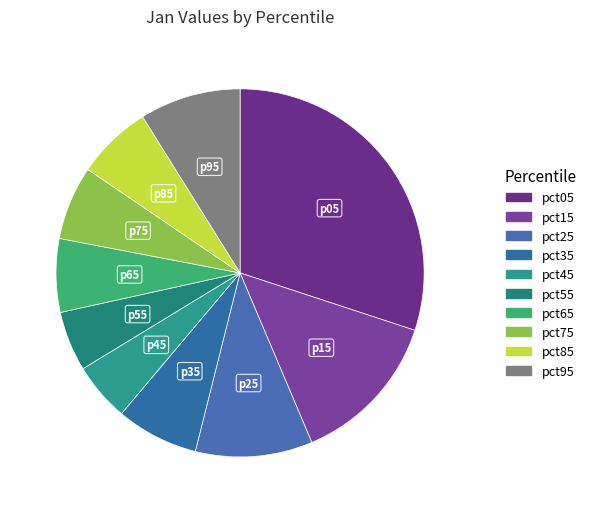

How many segments does this pie chart have?

10